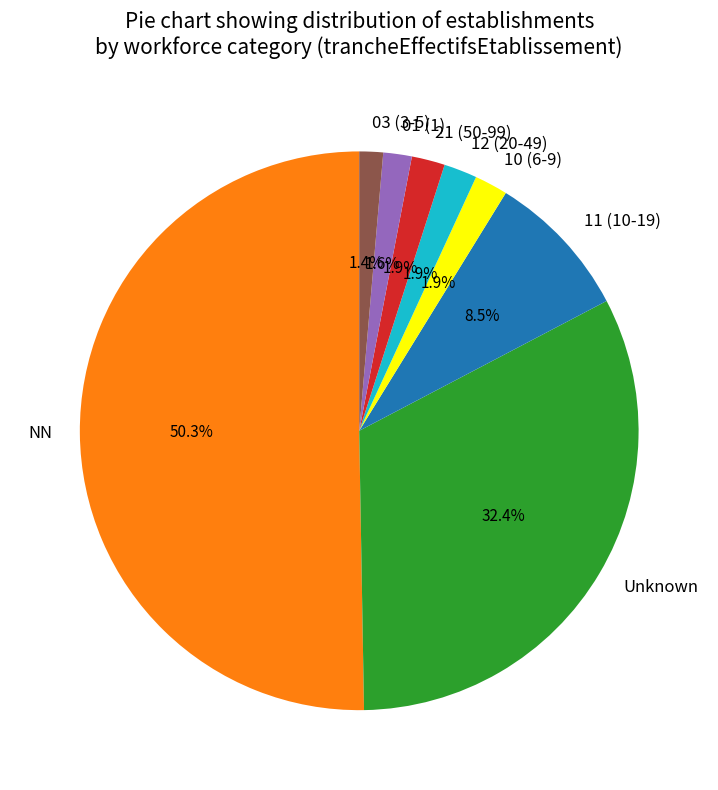

Combined, do 11 (10-19) and 21 (50-99) account for over 50%?

No